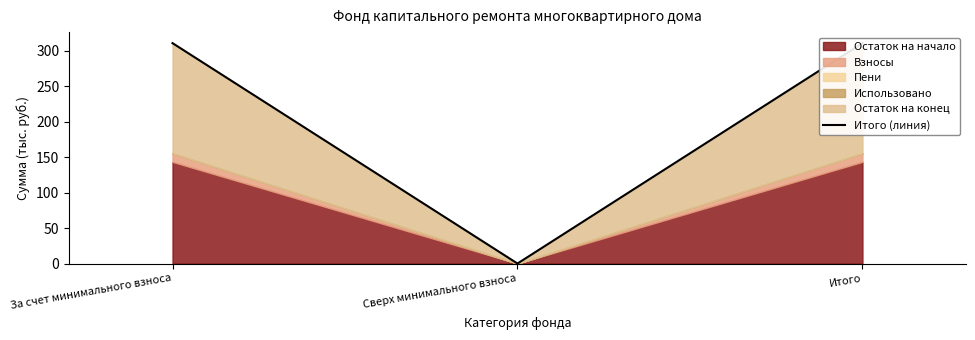

List the labels in order of value, smallest first.

Сверх минимального взноса, За счет минимального взноса, Итого